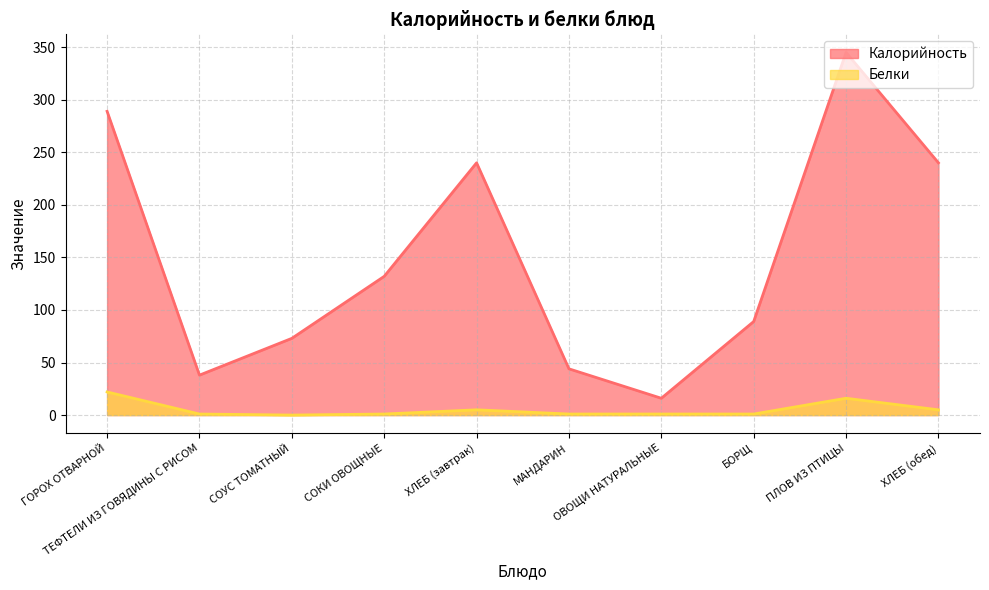

Where does the Белки series first go above 1?

ГОРОХ ОТВАРНОЙ